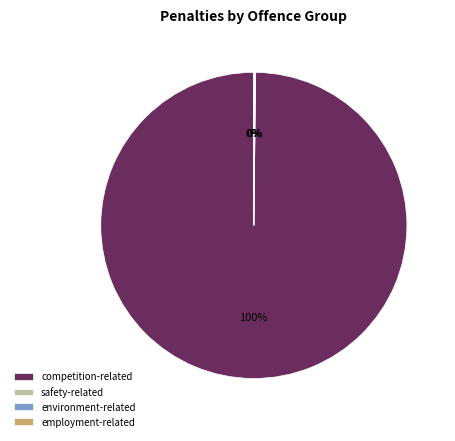

Which slice is the largest?

competition-related